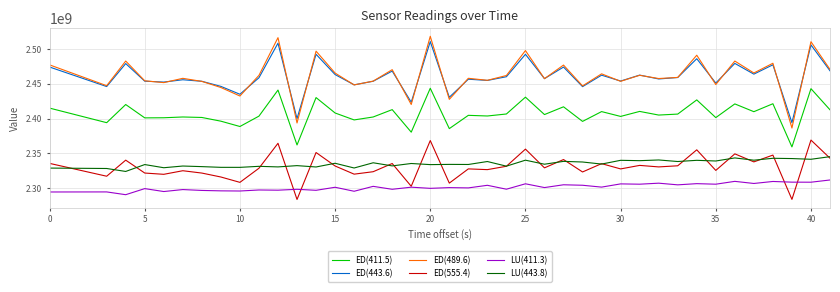

Which series has the largest range (max minus min)?

ED(489.6)